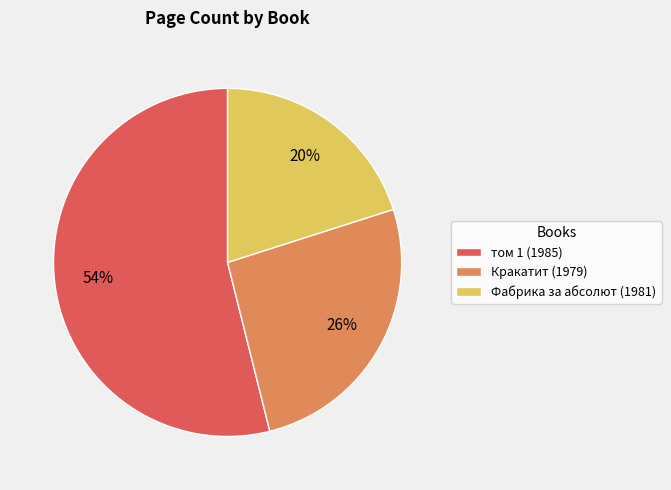

To the nearest percent, what is the average slice percentage?

33%